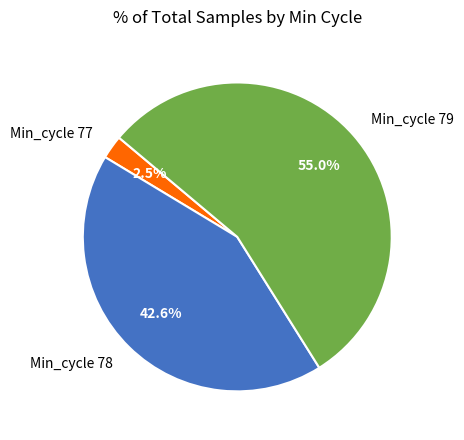

Do Min_cycle 79 and Min_cycle 78 together represent more than half of the pie?

Yes